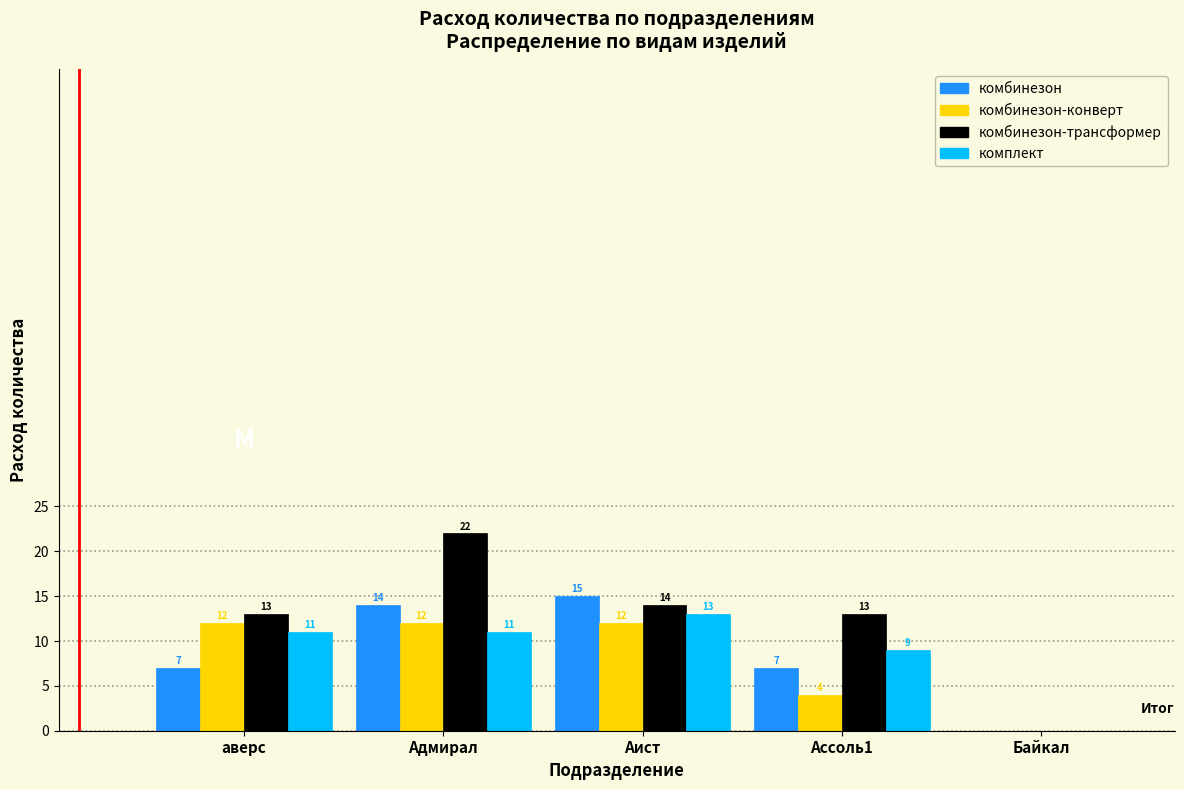

Which series has the largest total across all categories?

комбинезон-трансформер